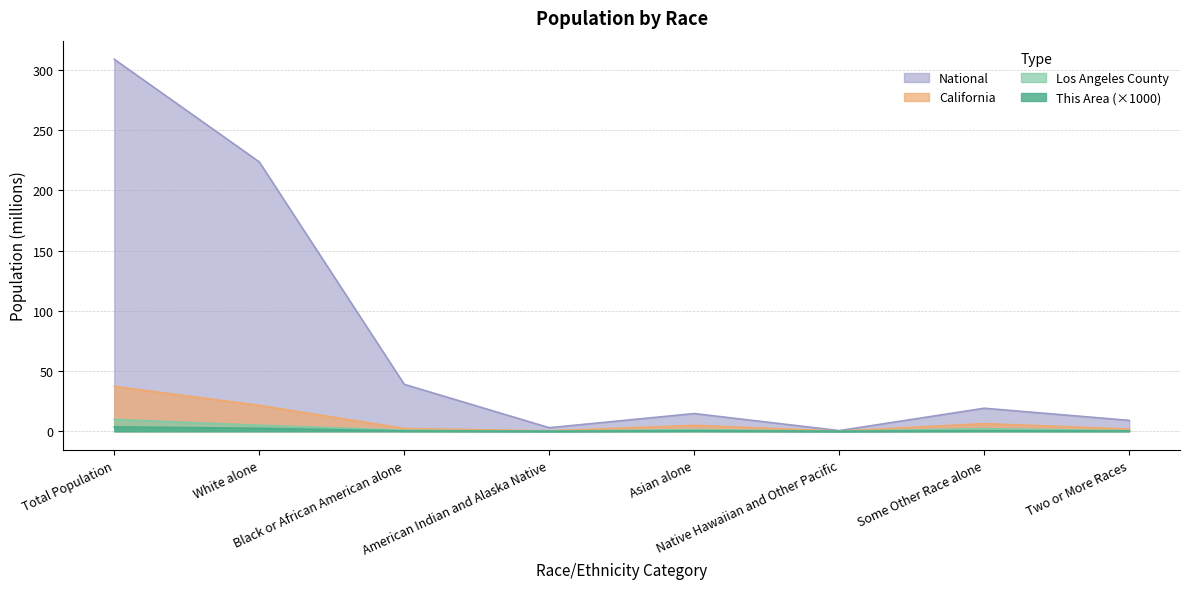

Which category has the highest value in the National series?

Total Population